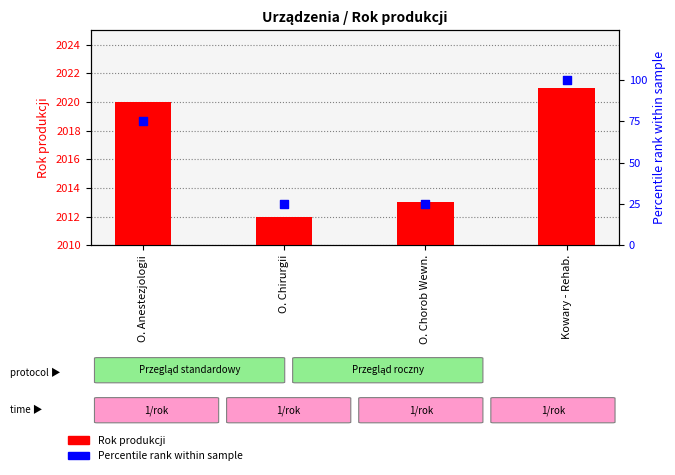

Is the value of Rok produkcji at O. Chorob Wewn. greater than the value of Percentile rank at O. Chirurgii?

Yes